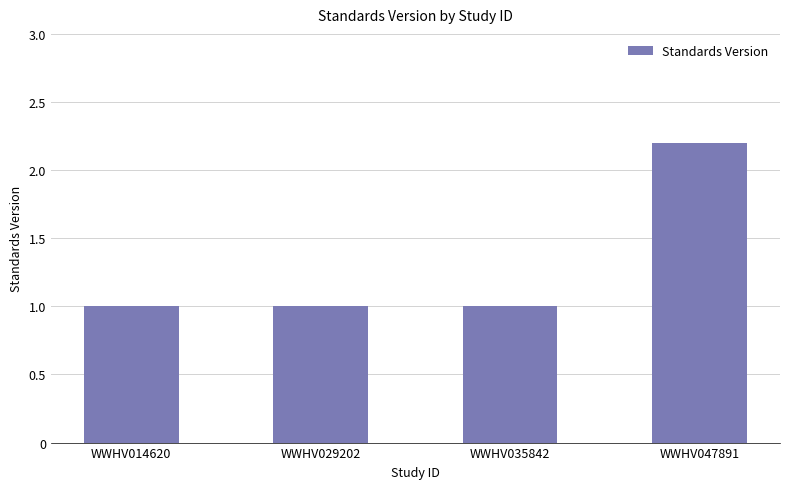

The value at WWHV029202 is 1.6. True or false?

False